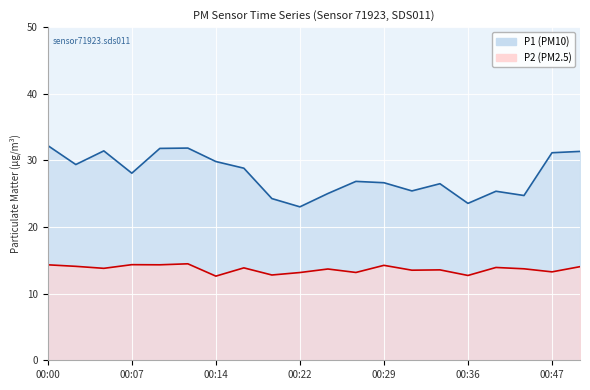

Which category has the highest value in the P1 series?

00:00